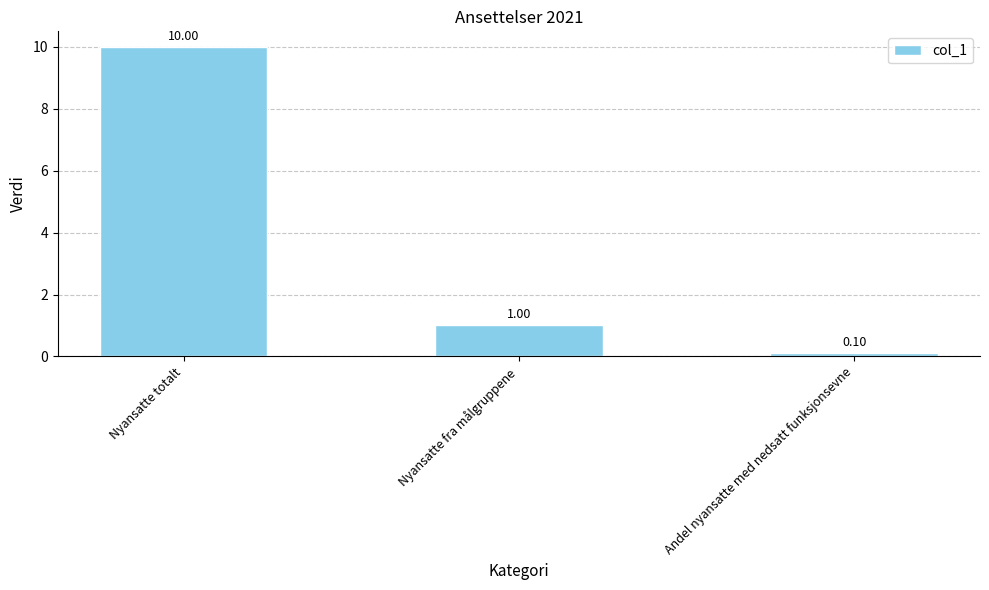

What is the difference between the values at Nyansatte totalt and Nyansatte fra målgruppene?

9.0